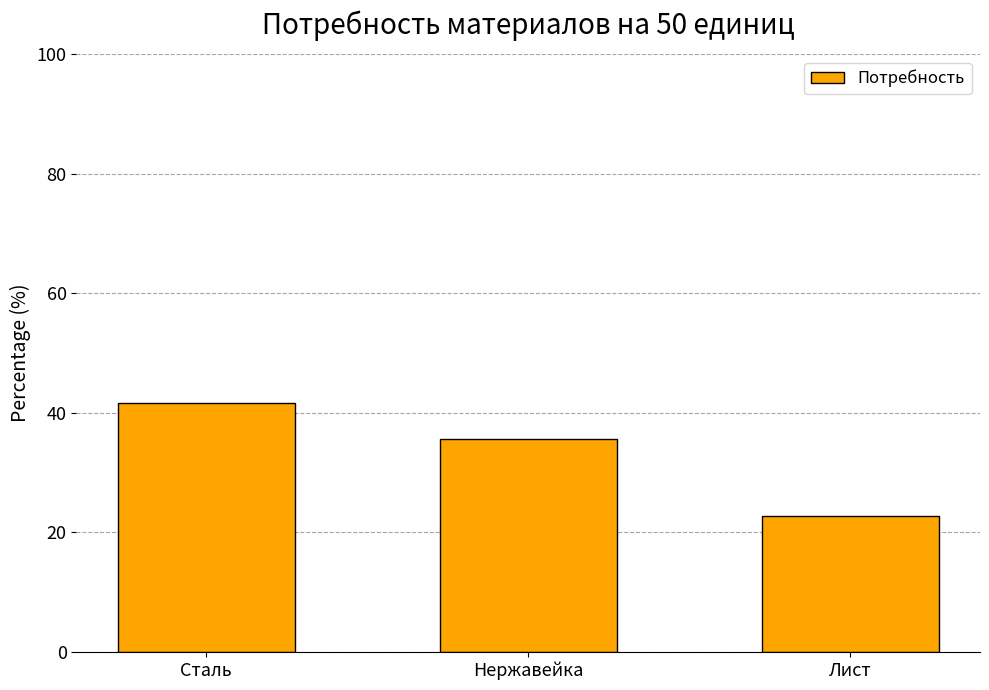

Rank the categories by value from highest to lowest.

Сталь, Нержавейка, Лист